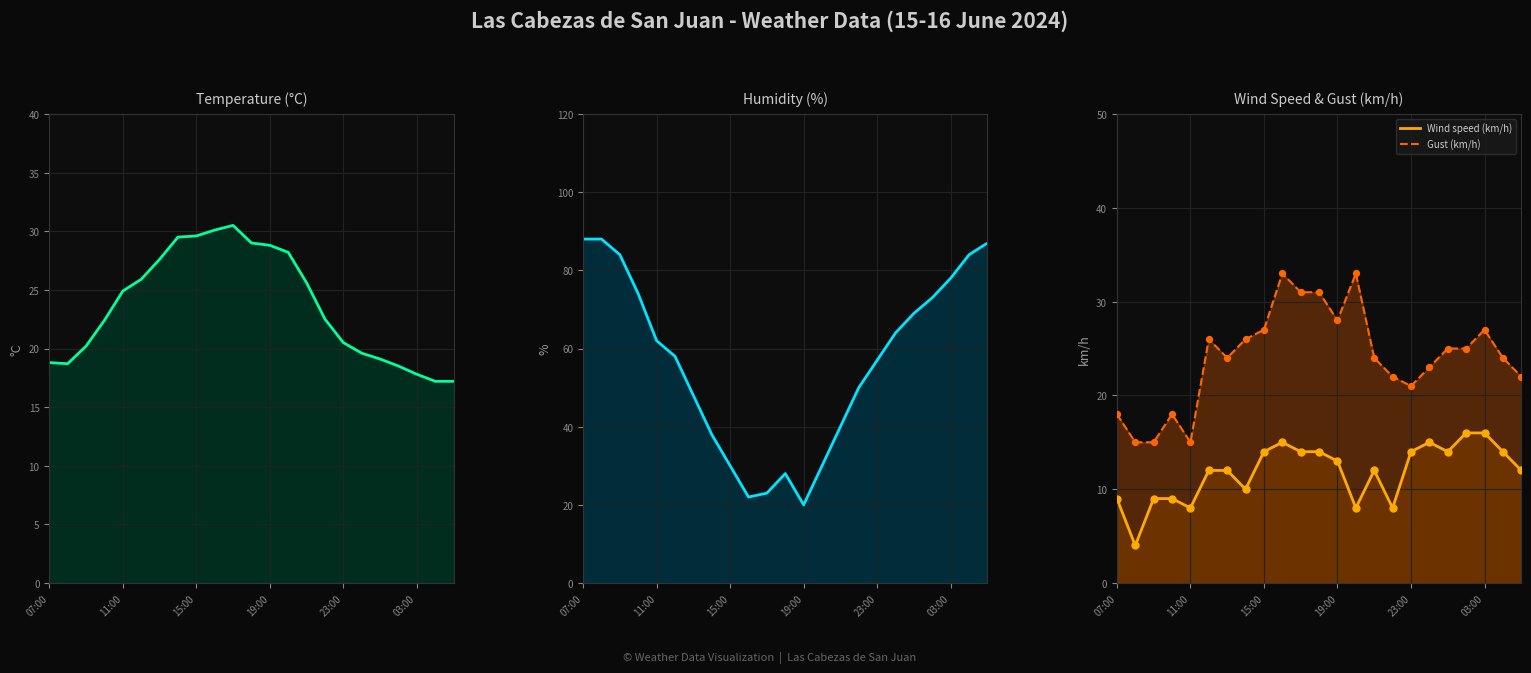

Which series has the largest total across all categories?

Humidity (%)